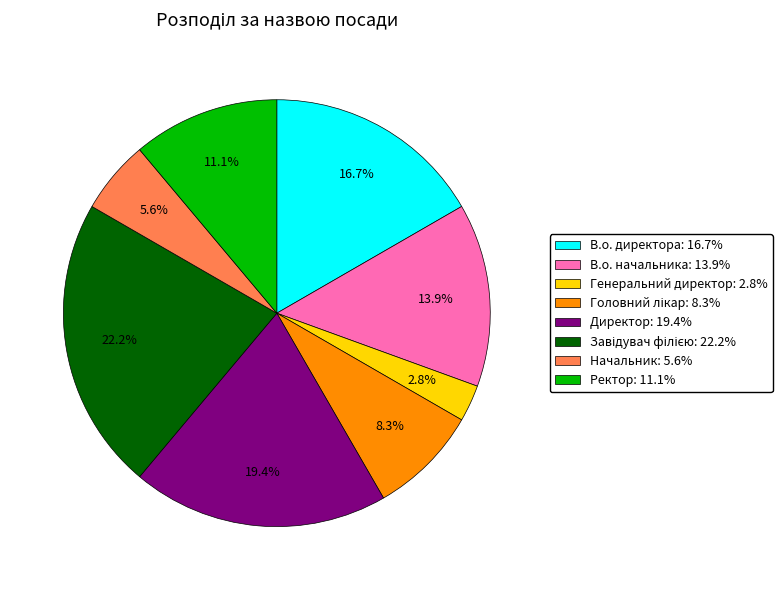

How many segments does this pie chart have?

8